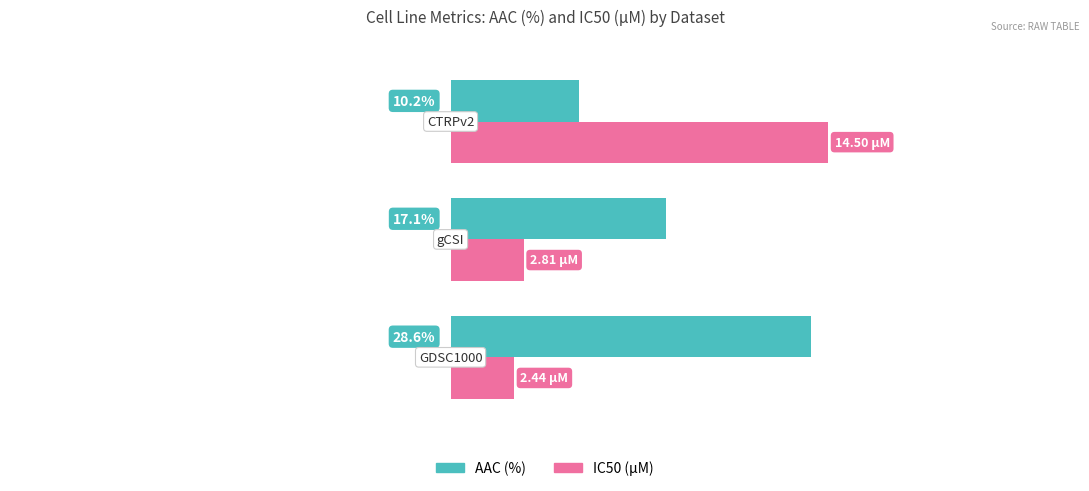

Which series has the largest total across all categories?

AAC (%)